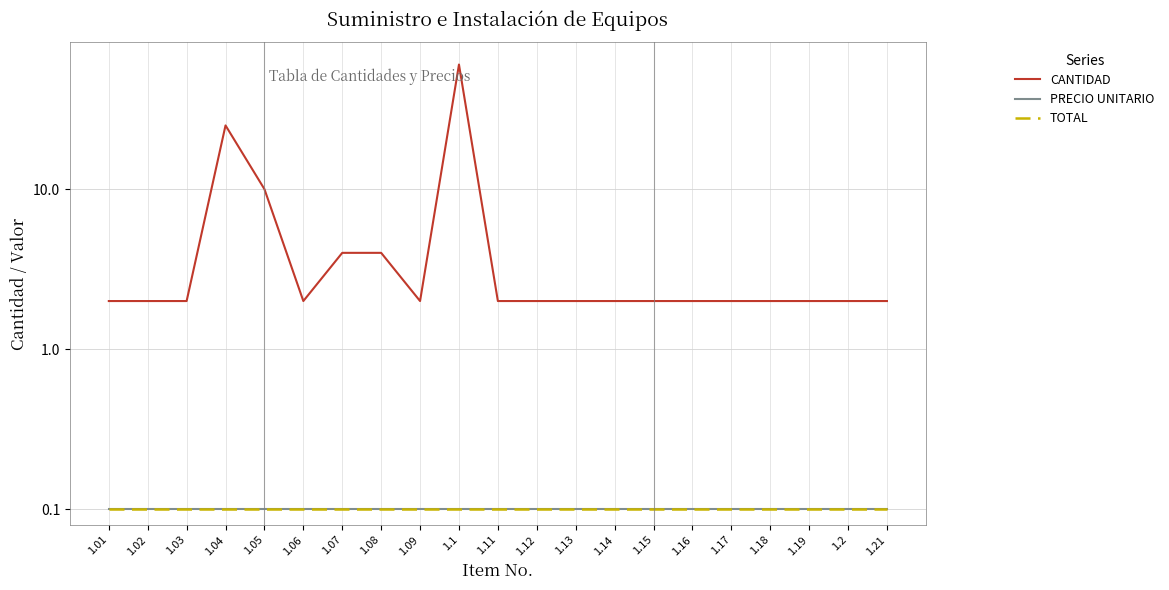

What is the difference between the highest and lowest values at 1.12?

1.9